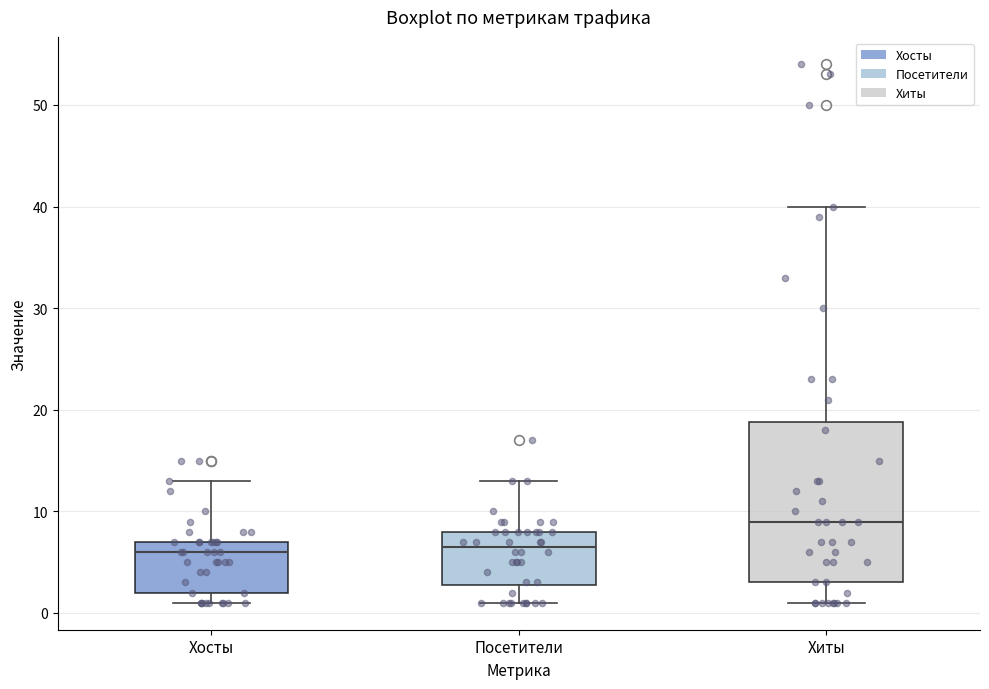

Reading left to right, transcribe this box plot: for each box, give where its median line is, the range the box spans, and where its two whiskers end, as read against the y-axis. The values are not printed on the chart, so give them approximately, as read against the axis.

Хосты: median 6, box 2 to 7, whiskers 1 to 13
Посетители: median 7, box 3 to 8, whiskers 1 to 13
Хиты: median 9, box 3 to 19, whiskers 1 to 40